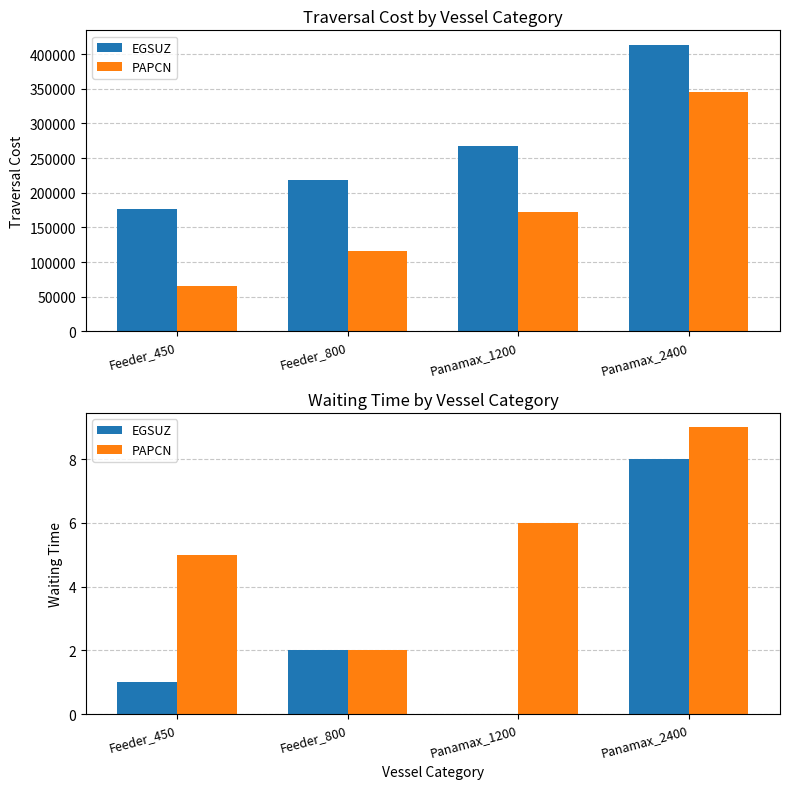

How many values in the PAPCN series exceed 6?

1